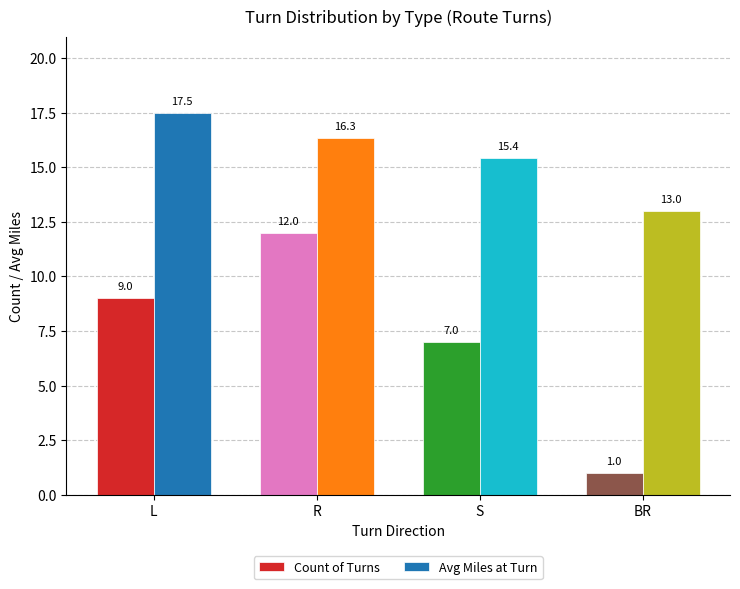

What is the label of the 3rd bar from the left?

S